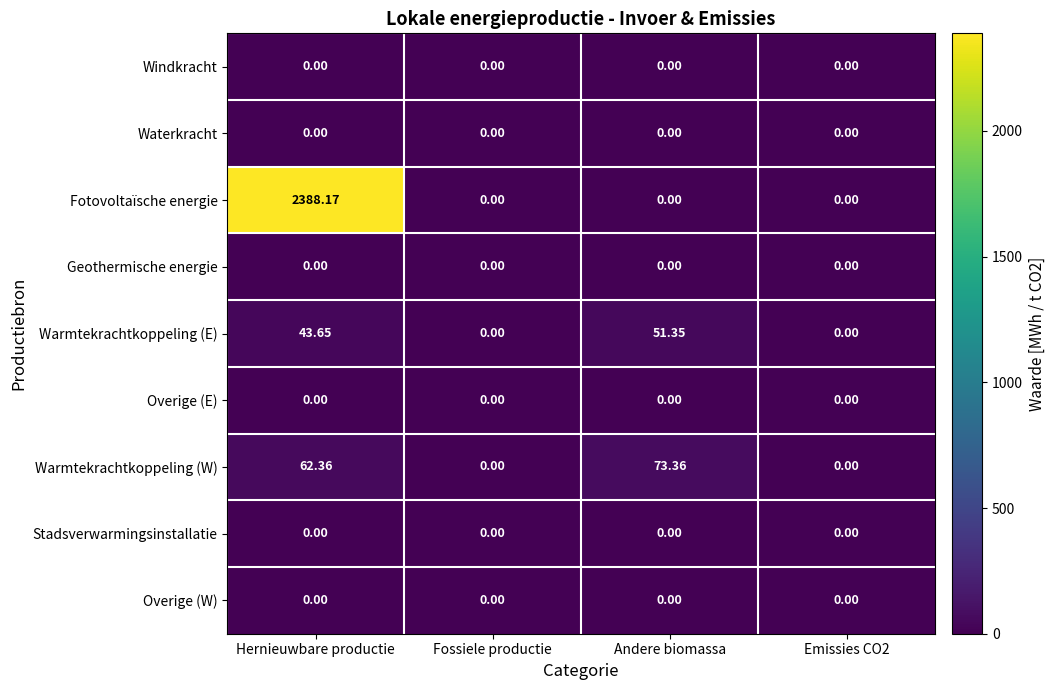

Which series has the largest total across all categories?

Fotovoltaïsche energie